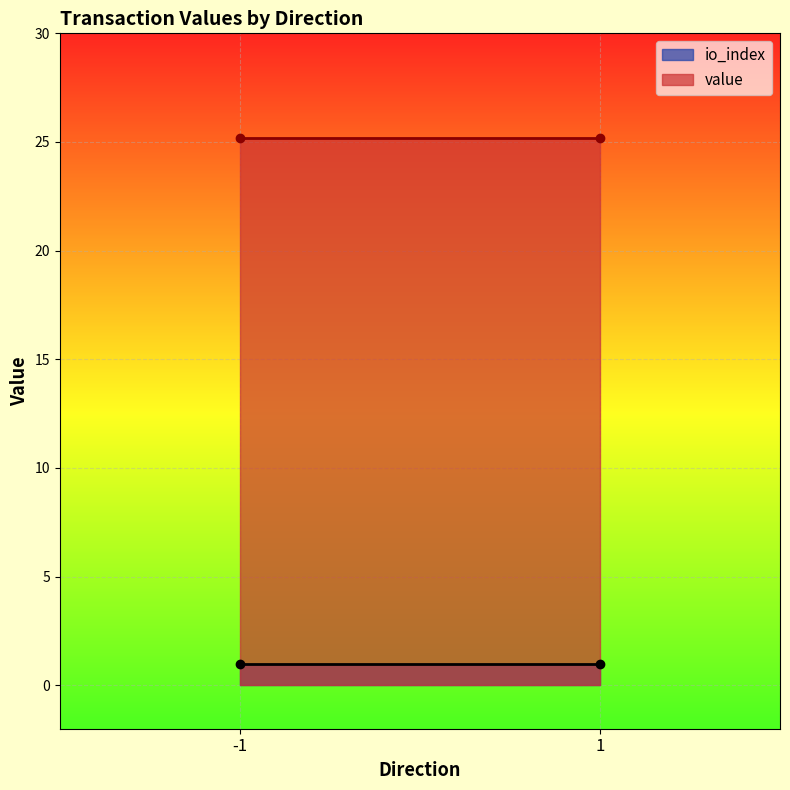

List the series in order of their overall mean, highest first.

value, io_index